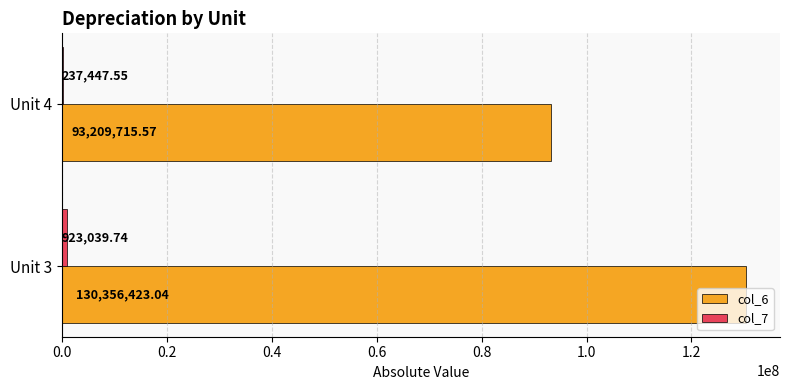

What is the sum of all col_6 values?

223566138.6